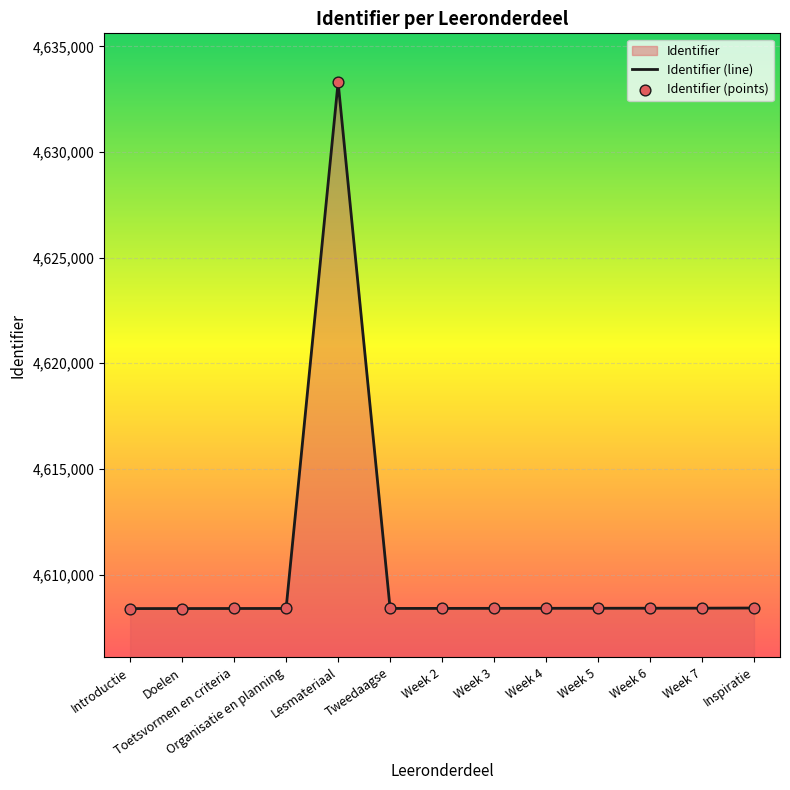

Which series has the largest total across all categories?

Identifier (line)